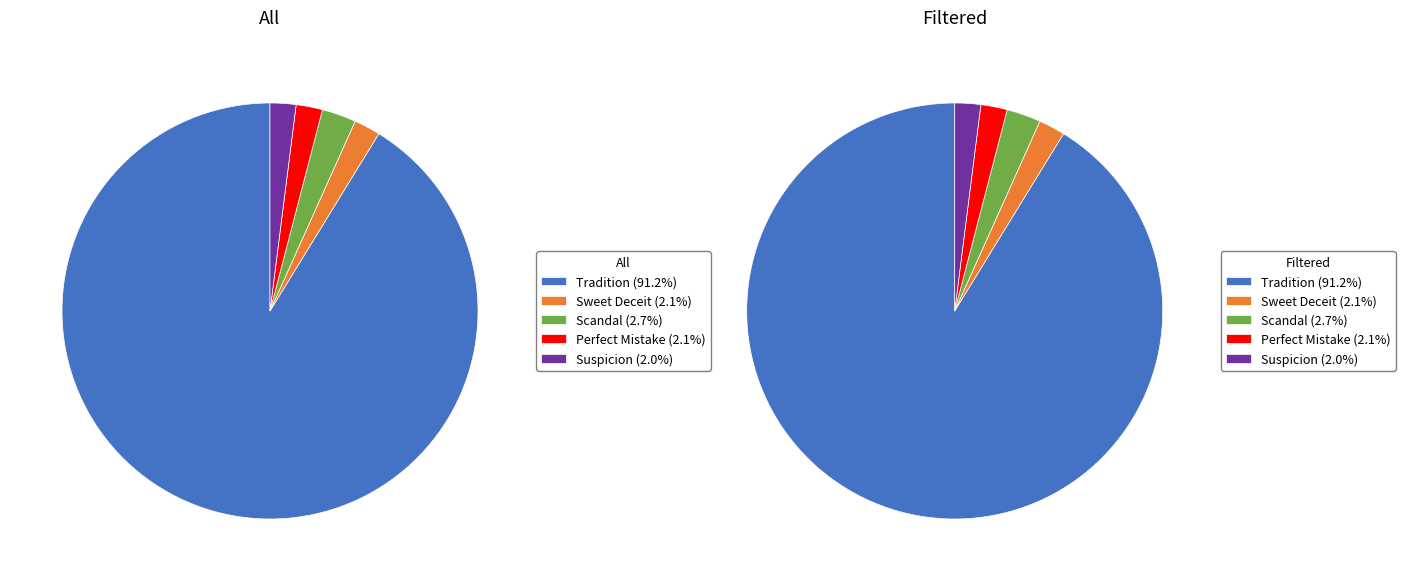

What is the ratio of the value at Scandal (9781416999058) to the value at Suspicion (9781416996637)?

1.3